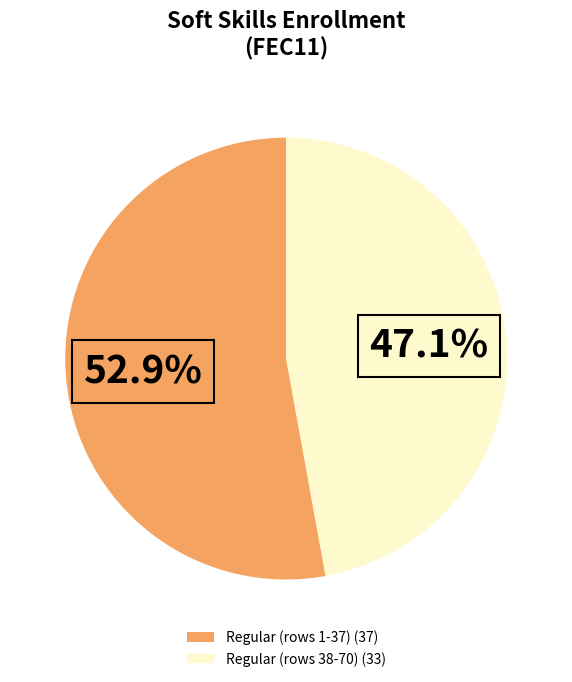

Which slice is the largest?

Regular (rows 1-37) (37)